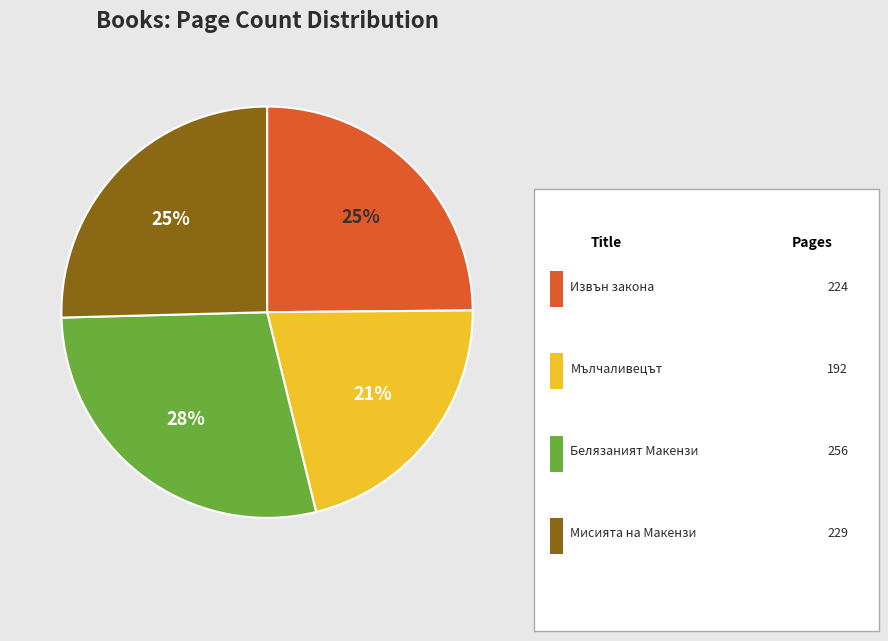

Count the number of slices in the pie.

4